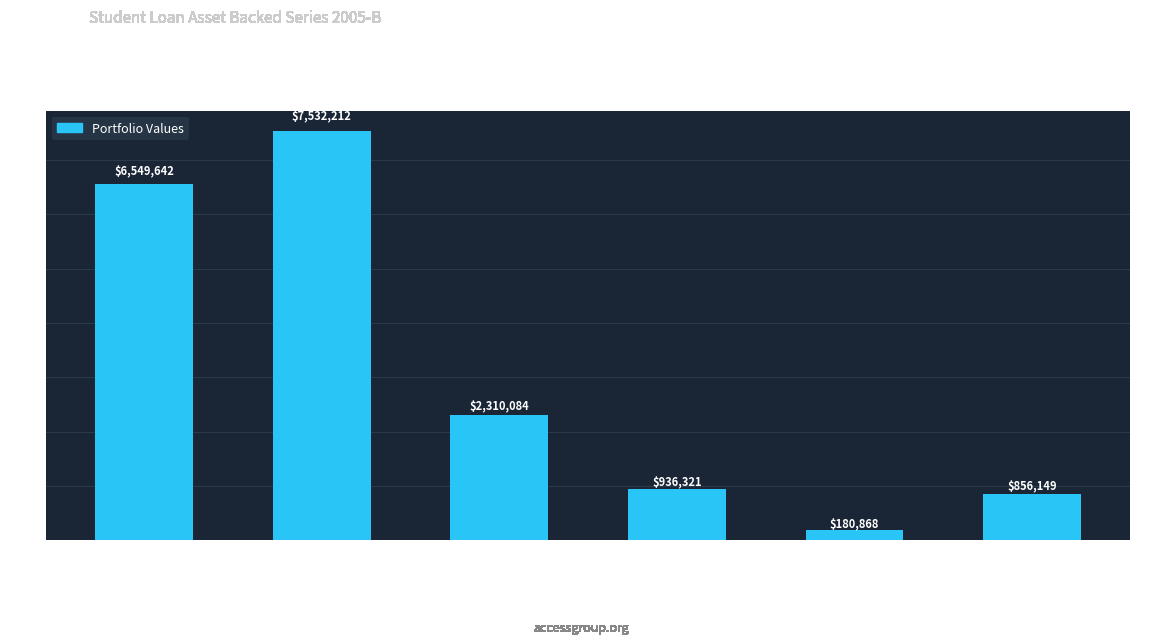

Which has a higher value, ABS Notes Outstanding or Borrower Payments Interest?

ABS Notes Outstanding